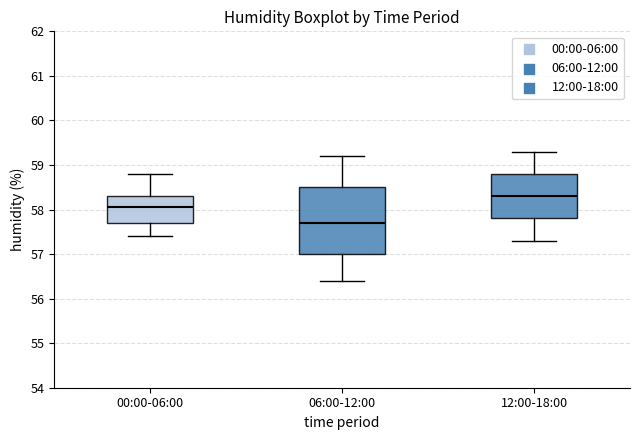

Reading left to right, read every box against the y-axis: the position of its median line, the range the box covers, and the ends of its whiskers. The values are not printed on the chart, so give them approximately, as read against the axis.

00:00-06:00: median 58.1, box 57.7 to 58.3, whiskers 57.4 to 58.8
06:00-12:00: median 57.7, box 57.0 to 58.5, whiskers 56.4 to 59.2
12:00-18:00: median 58.3, box 57.8 to 58.8, whiskers 57.3 to 59.3